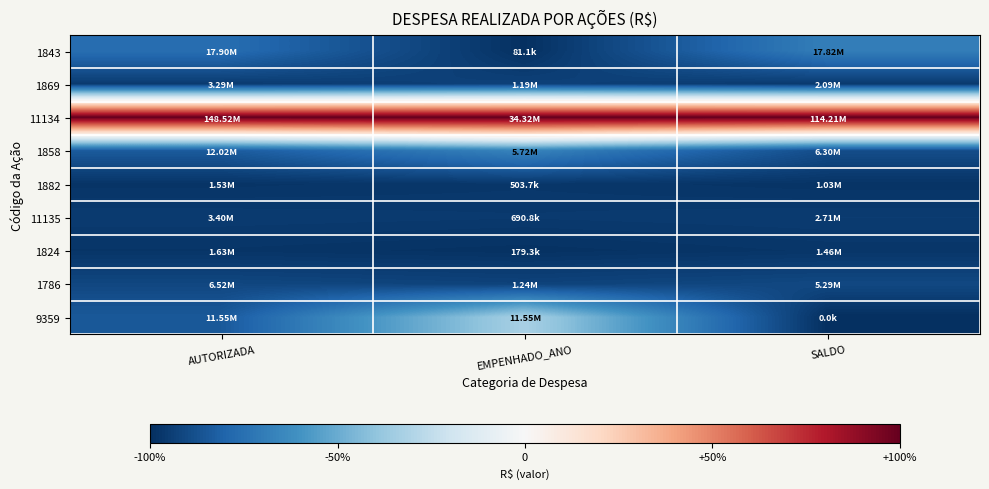

Reading left to right, extract all data points from this chart.

1843: AUTORIZADA=-0.4	EMPENHADO_ANO=-0.5	SALDO=-0.3
1869: AUTORIZADA=-0.5	EMPENHADO_ANO=-0.5	SALDO=-0.5
11134: AUTORIZADA=0.5	EMPENHADO_ANO=0.5	SALDO=0.5
1858: AUTORIZADA=-0.4	EMPENHADO_ANO=-0.3	SALDO=-0.4
1882: AUTORIZADA=-0.5	EMPENHADO_ANO=-0.5	SALDO=-0.5
11135: AUTORIZADA=-0.5	EMPENHADO_ANO=-0.5	SALDO=-0.5
1824: AUTORIZADA=-0.5	EMPENHADO_ANO=-0.5	SALDO=-0.5
1786: AUTORIZADA=-0.5	EMPENHADO_ANO=-0.5	SALDO=-0.5
9359: AUTORIZADA=-0.4	EMPENHADO_ANO=-0.2	SALDO=-0.5